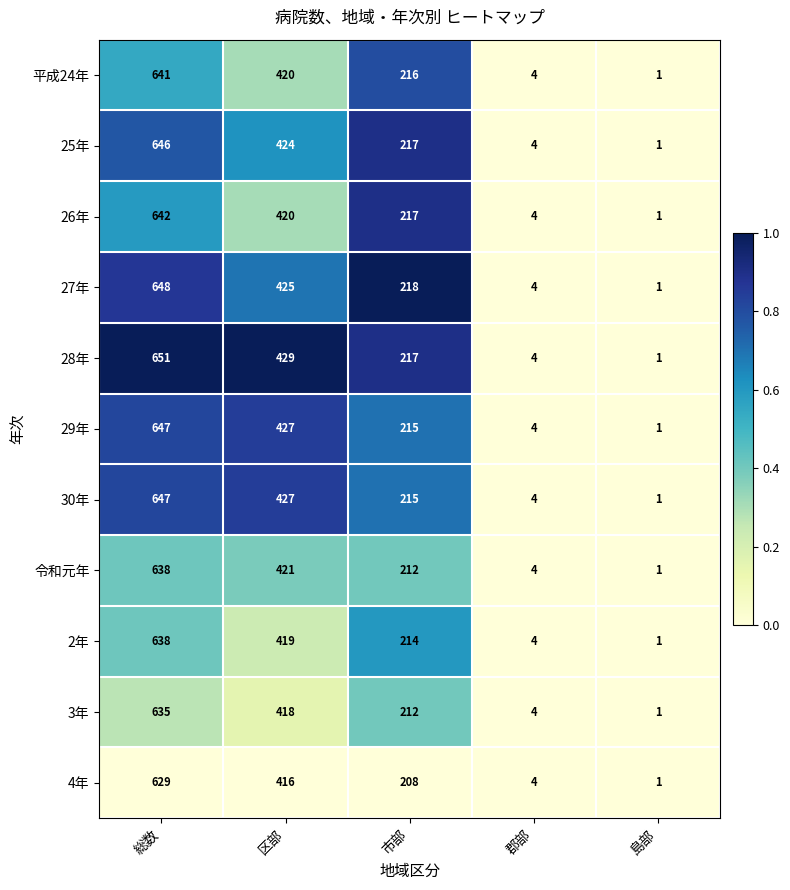

What is the difference between the maximum and minimum values in the 28年 series?

650